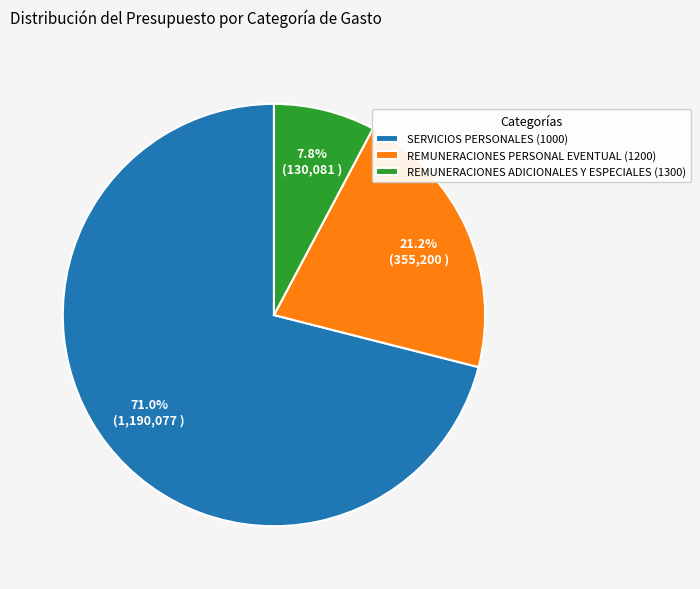

How much of the chart is everything except REMUNERACIONES PERSONAL EVENTUAL (1200)?

78.8%